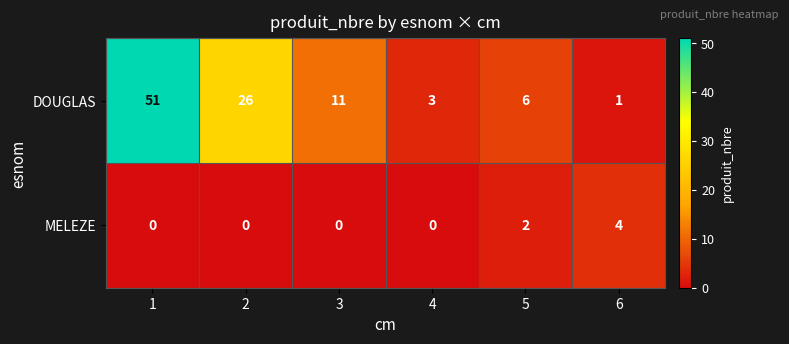

What is the average value of the DOUGLAS series?

16